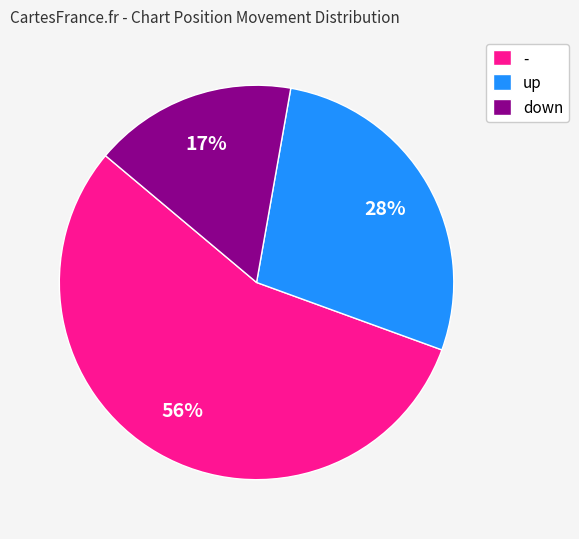

The down slice represents 5% of the pie. True or false?

False